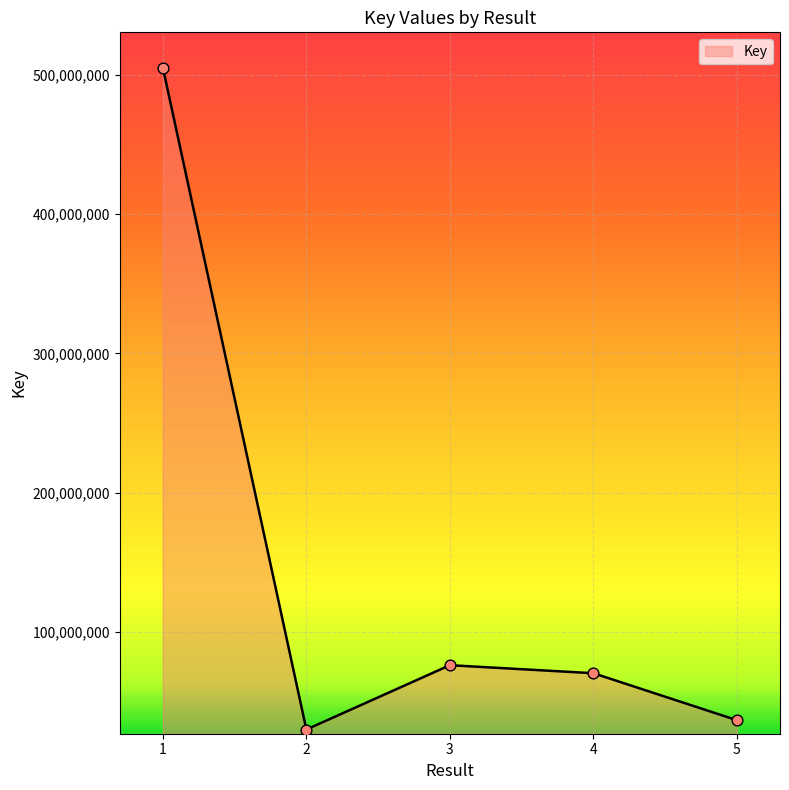

Between 2 and 5, which is larger?

5